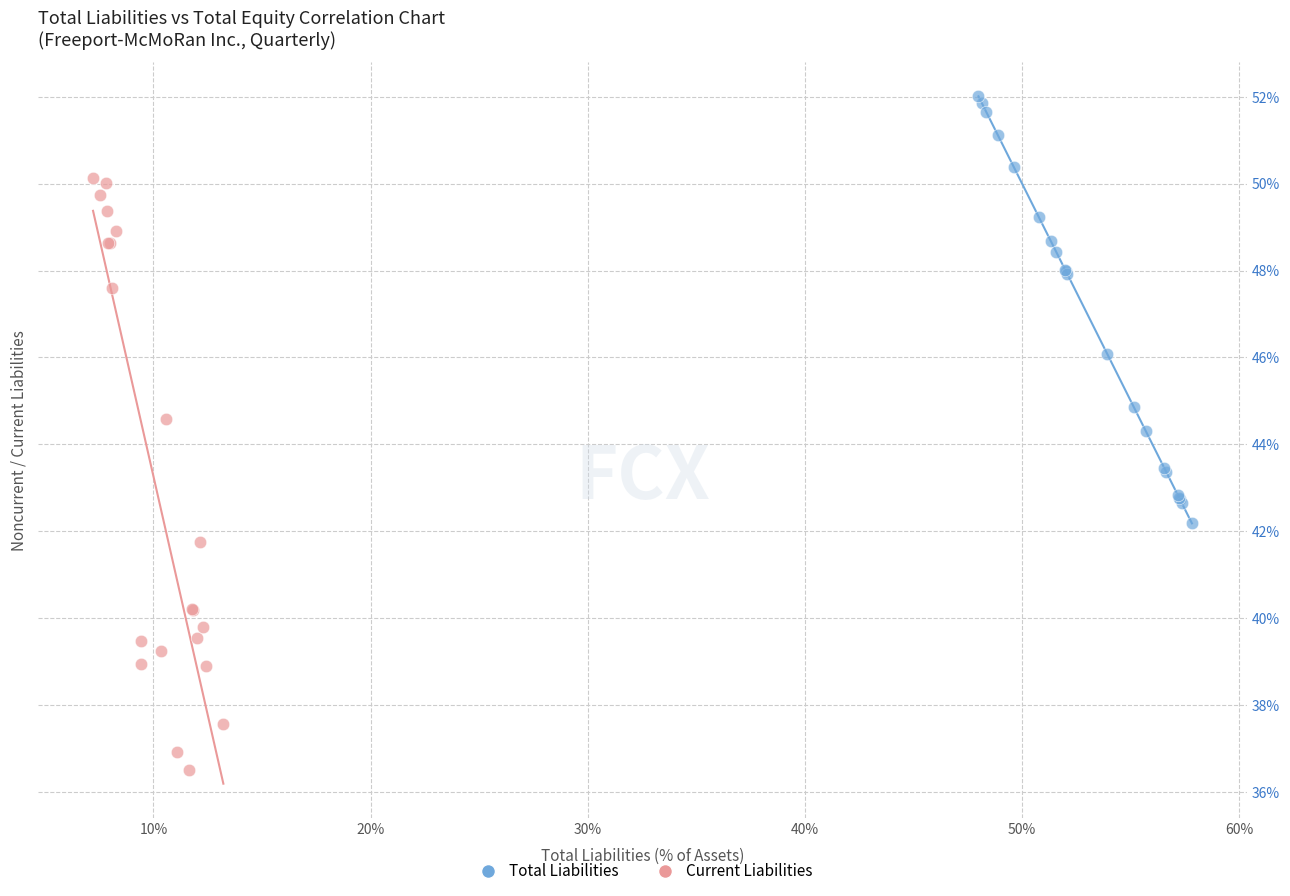

Which series has the largest Y range (max minus min)?

Current Liabilities